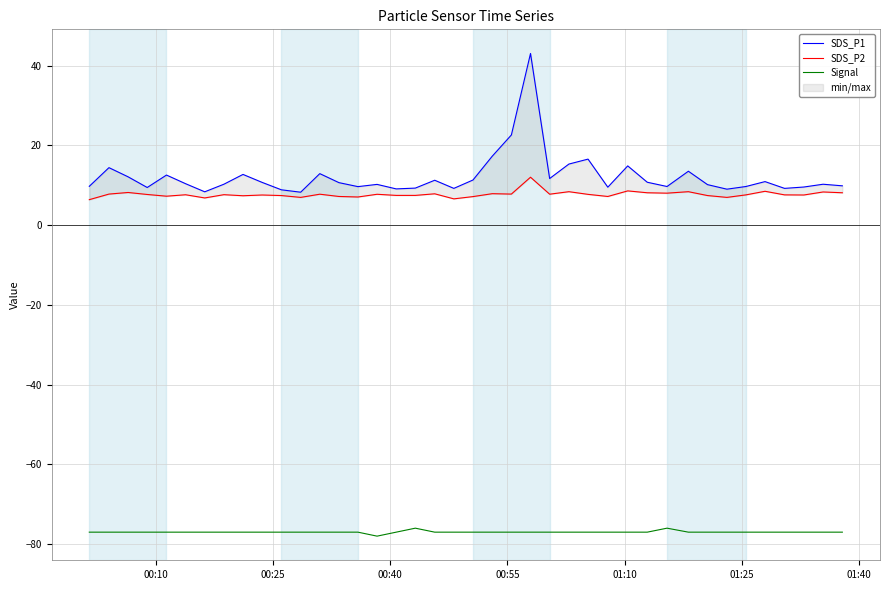

What is the average value of the Signal series?

-77